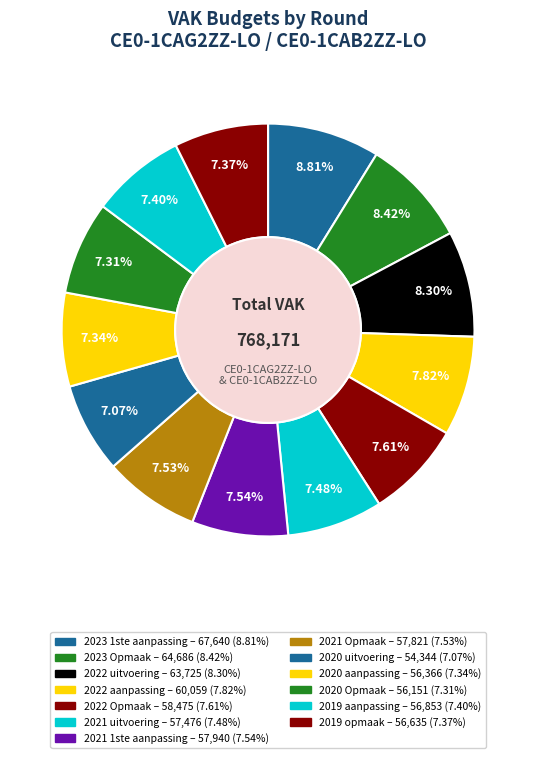

Does any single category account for the majority?

No